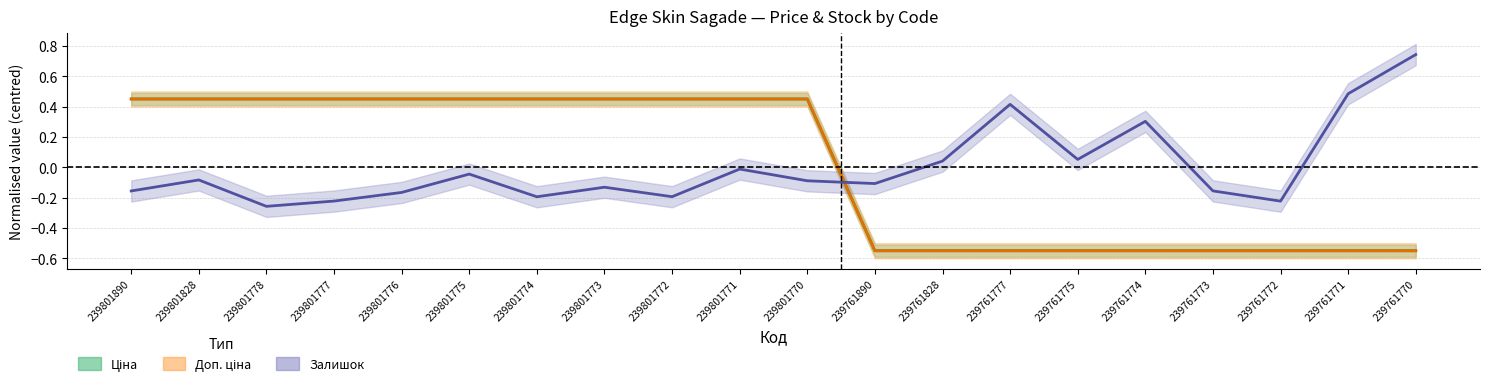

At how many categories does at least one series exceed 0?

17